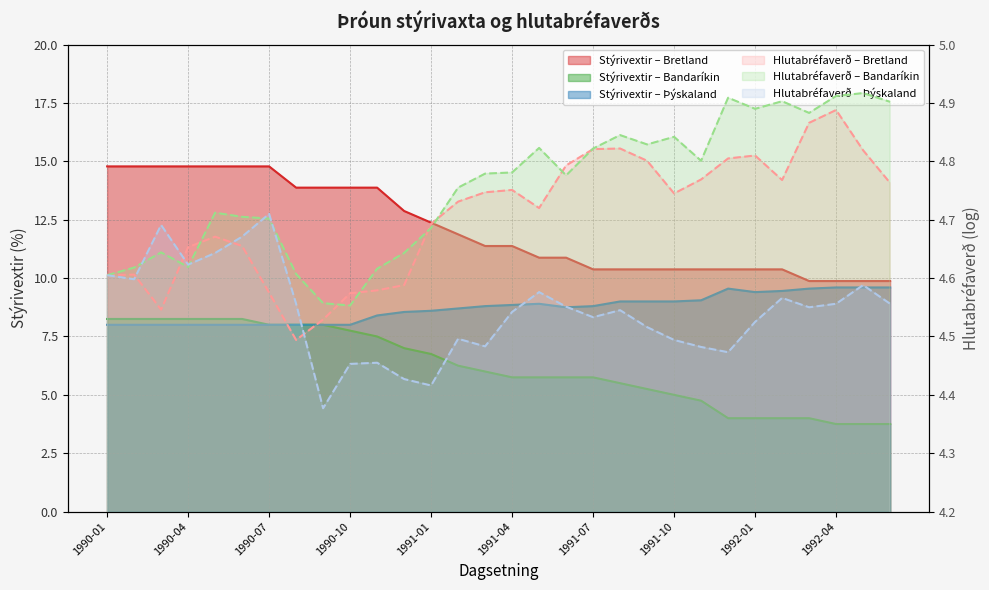

In Hlutabréfaverð Bandaríkin, how many points are higher than both neighbors (excluding endpoints)?

8